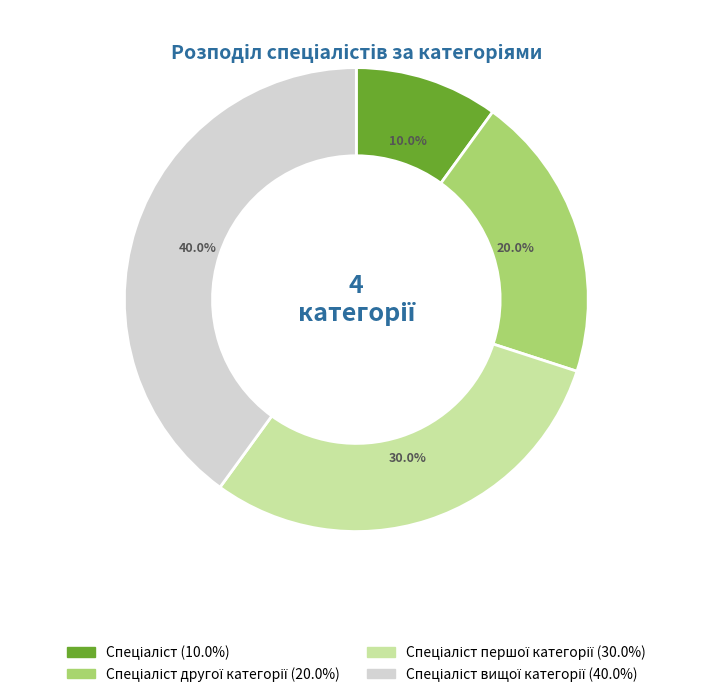

Does any single category account for the majority?

No